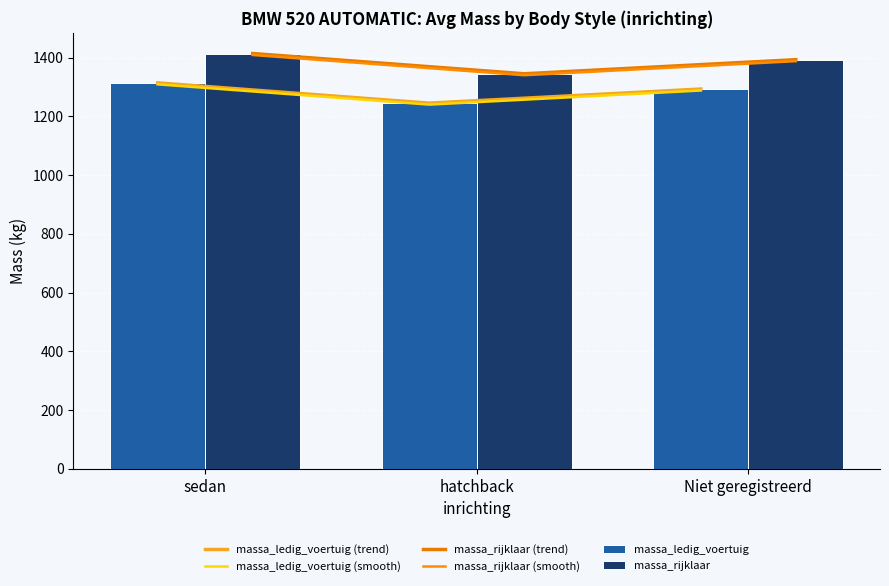

Which category has the highest value in the massa_rijklaar series?

sedan